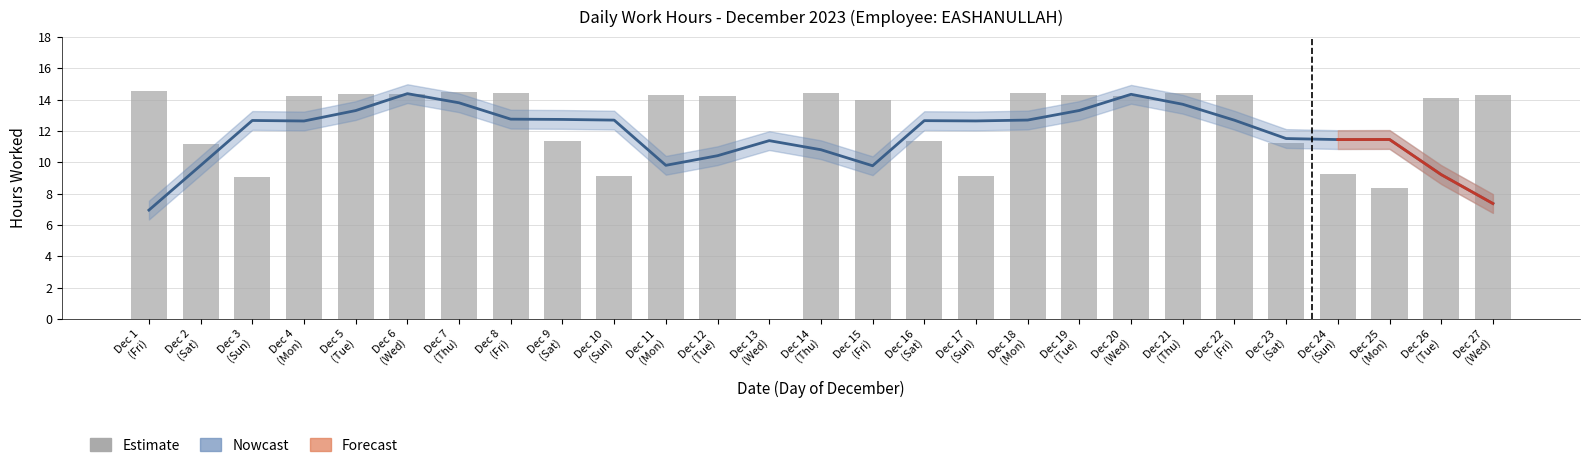

Does the chart contain stacked bars?

No